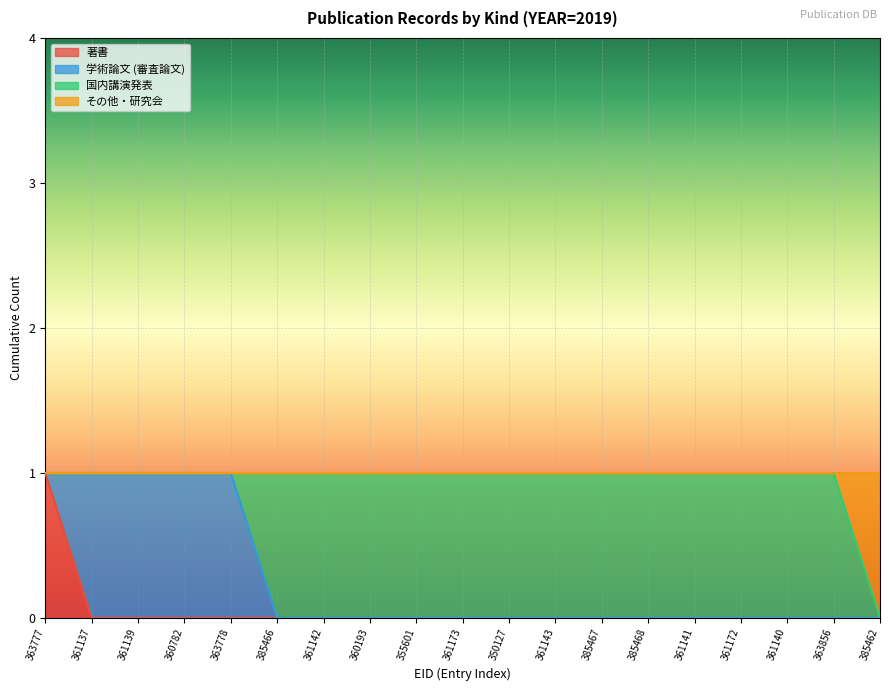

What is the value of the その他・研究会 point at the 17th from the left?

1